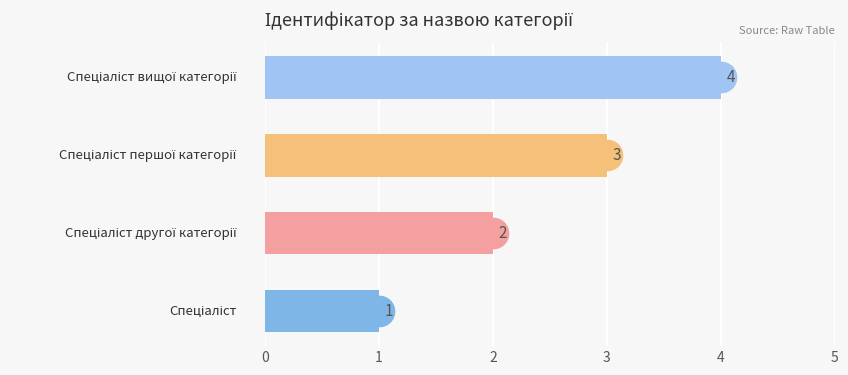

What is the greatest value displayed?

4